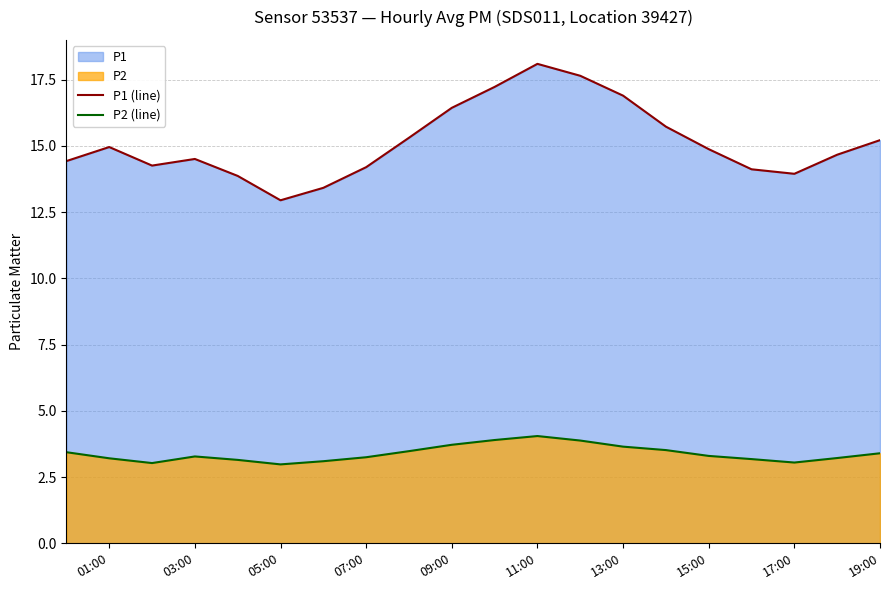

Which series has the largest total across all categories?

P1 (line)